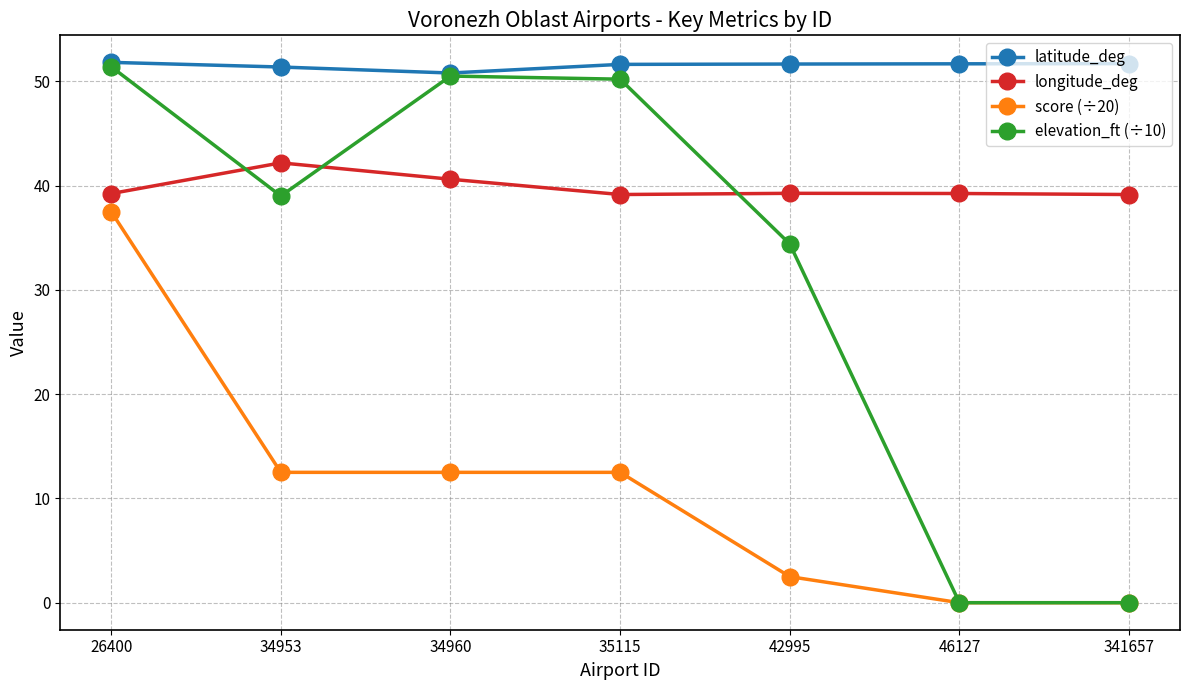

Is it true that score (÷20) equals 18.8 at 34953?

False